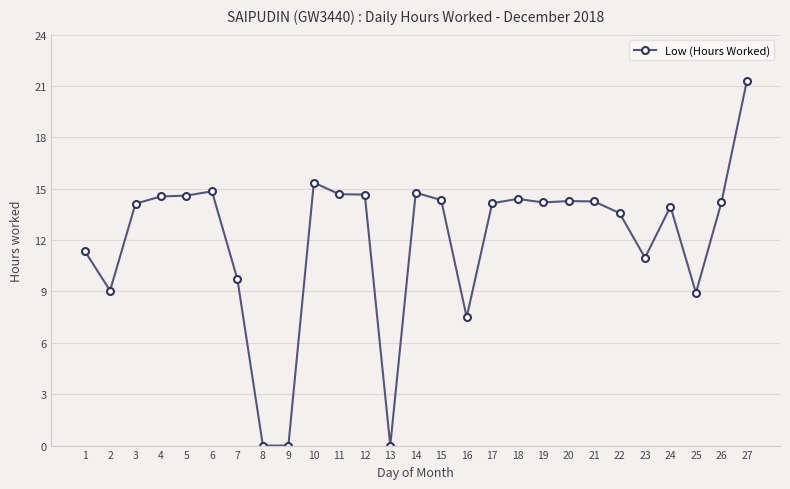

Which has a higher value, 2 or 16?

2